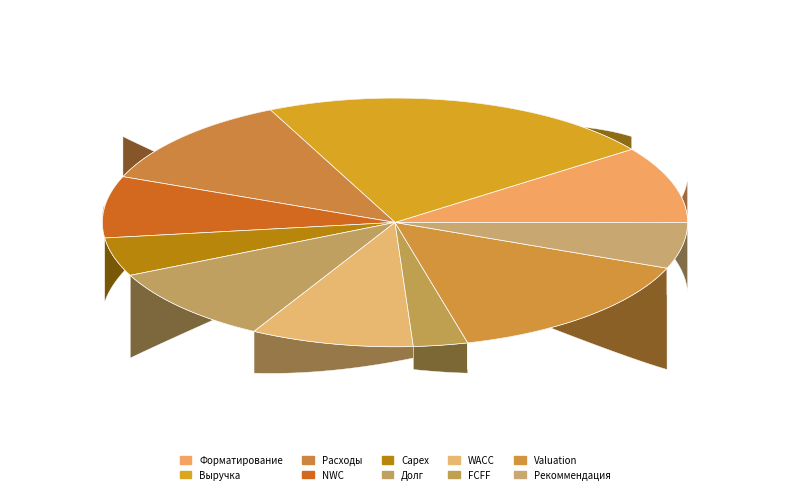

Combined, do Capex and Valuation account for over 50%?

No